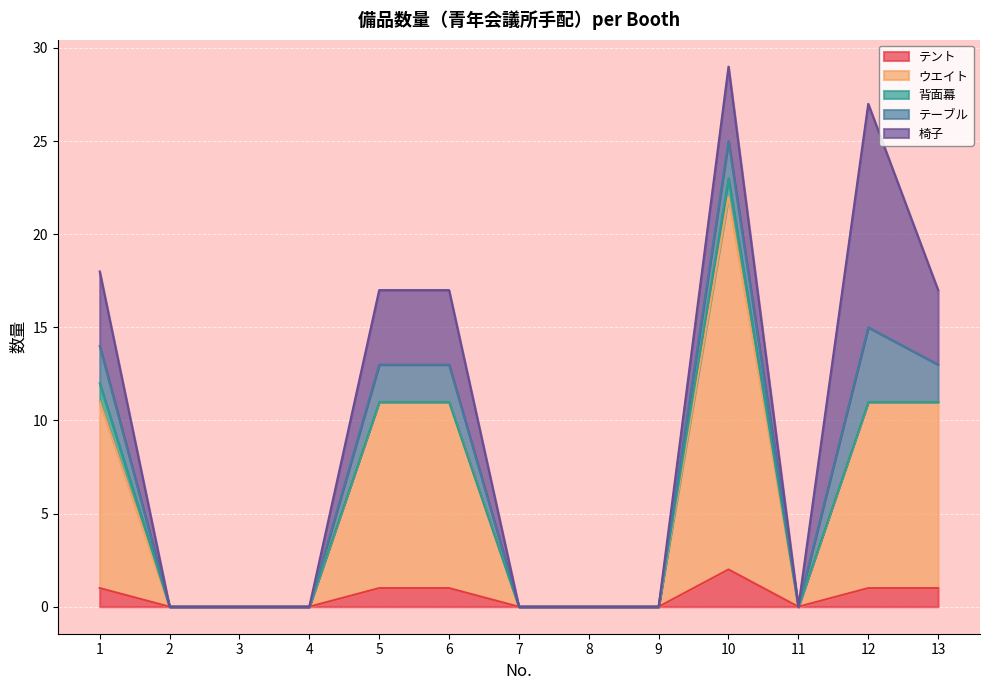

The テント series shows 0 at 4. True or false?

True